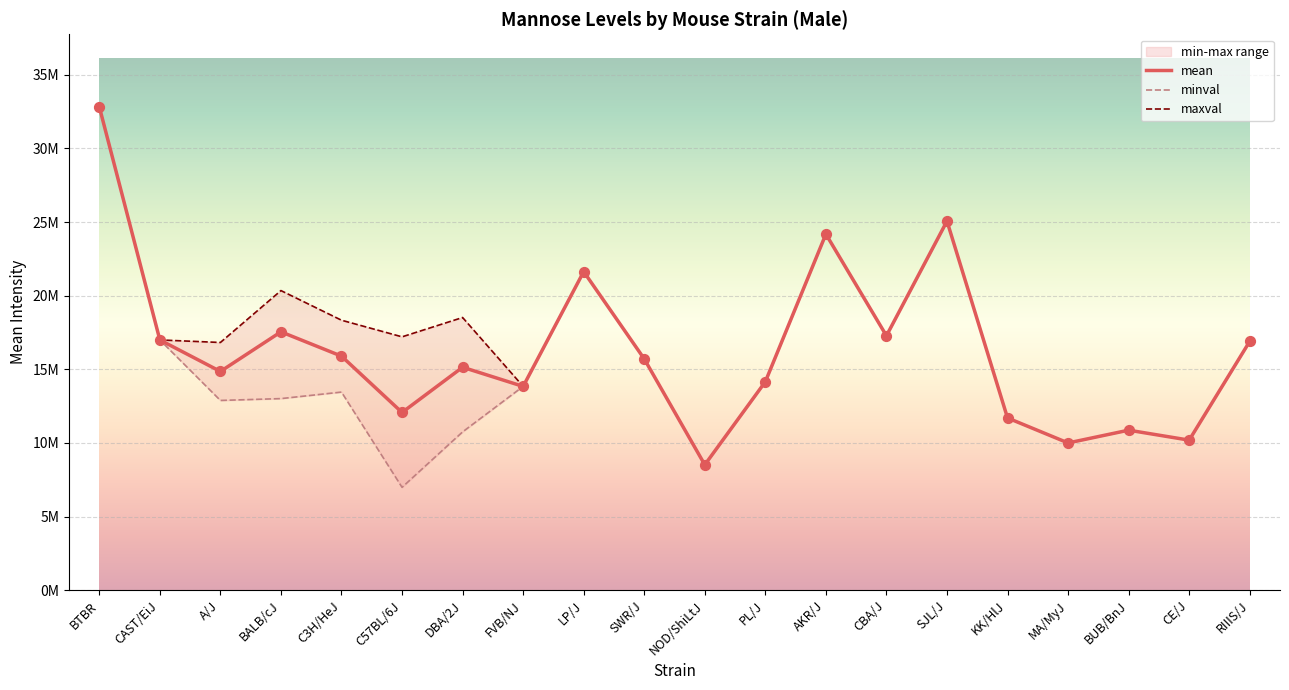

Is the value of maxval at CE/J greater than the value of minval at SJL/J?

No